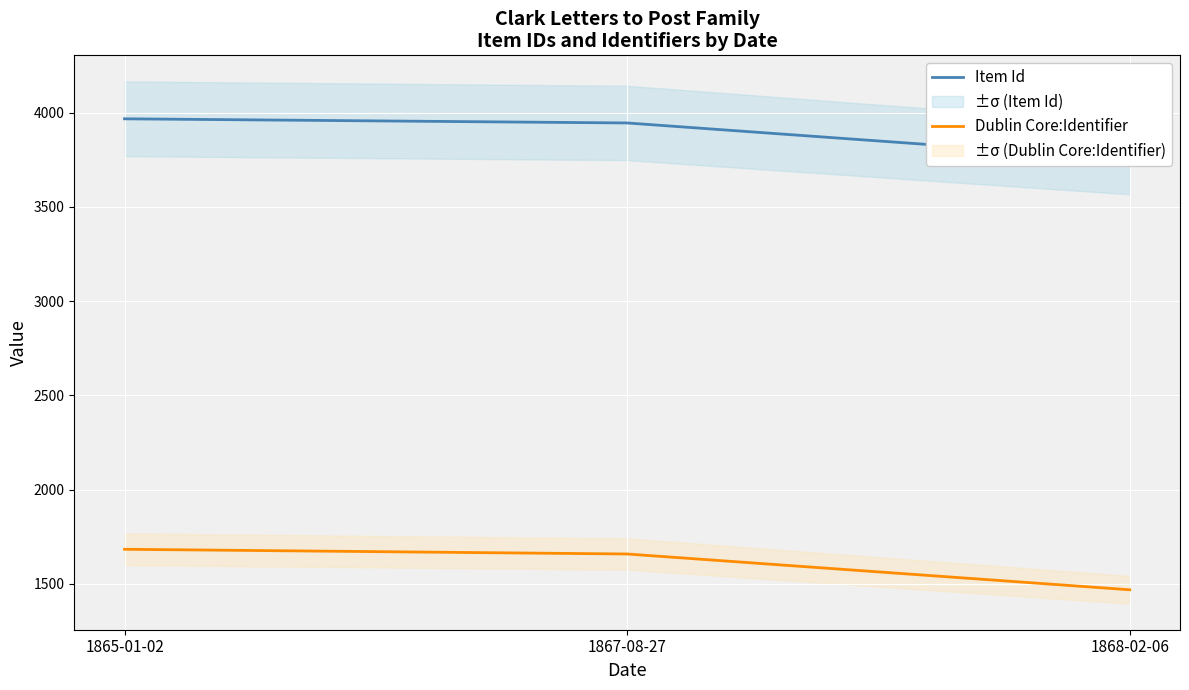

List the series in order of their overall mean, highest first.

Item Id, Dublin Core:Identifier